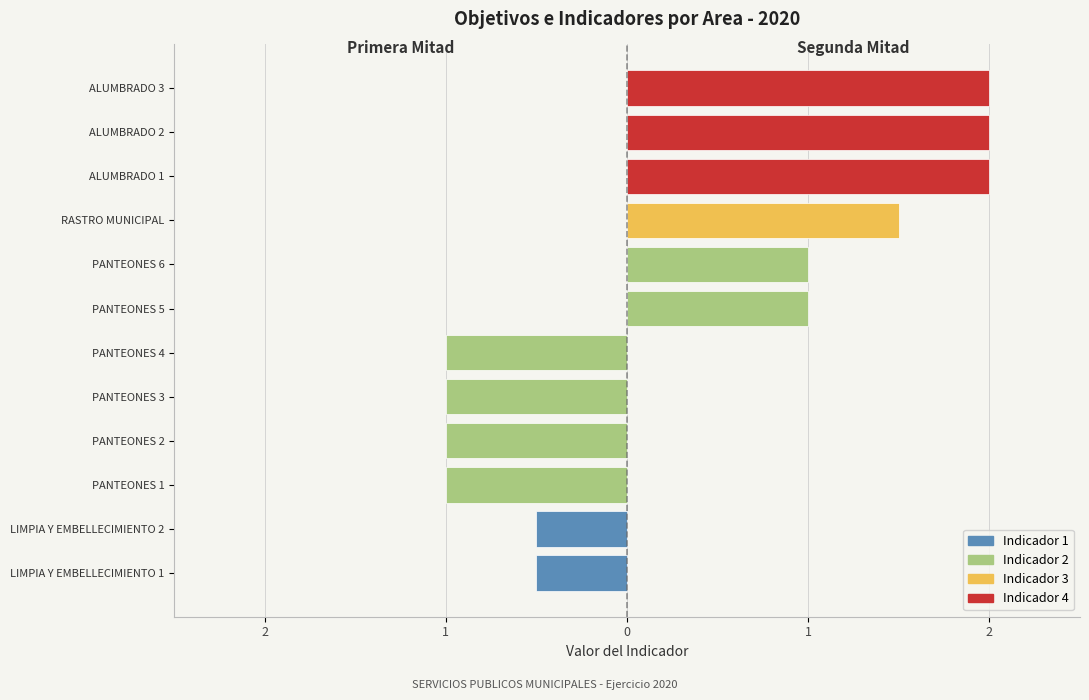

True or false: Servicios Publicos (2a mitad) has a value of 3 at PANTEONES 6.

False